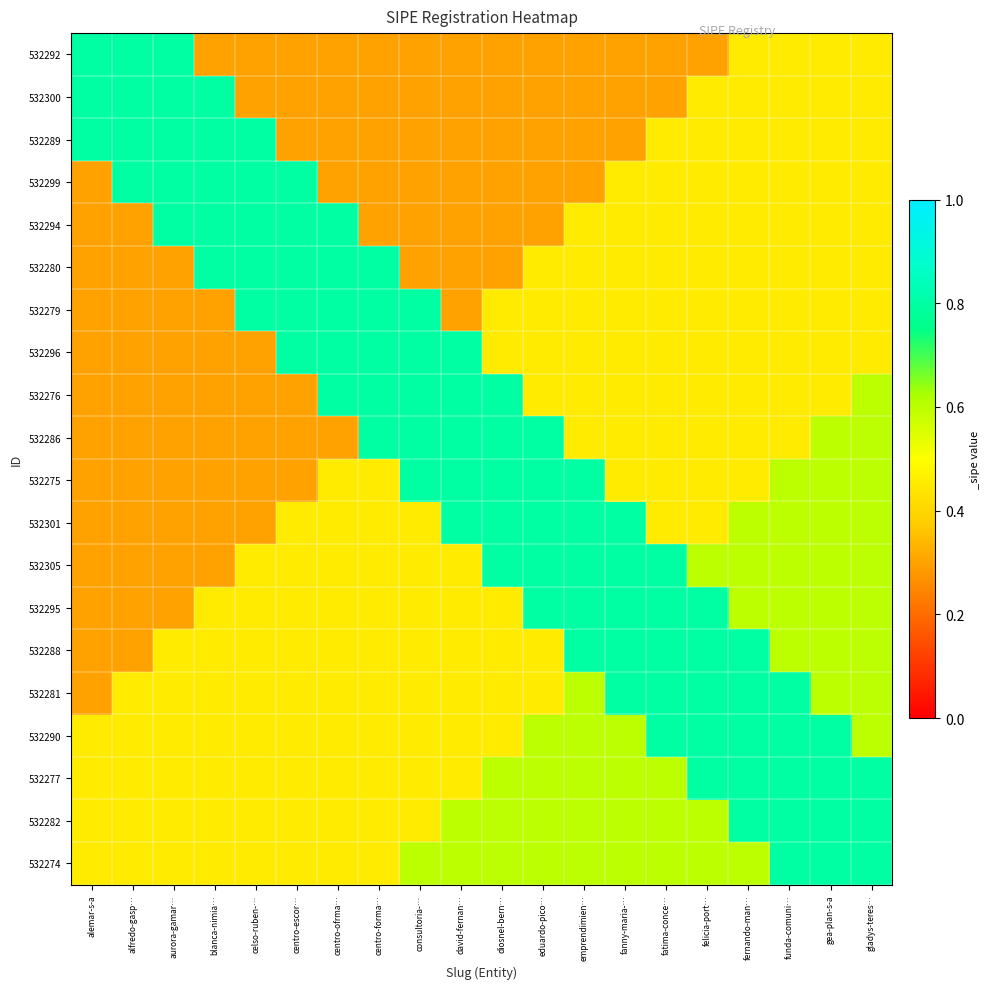

Between alemar-s-a and alfredo-gasp…, which is larger?

alemar-s-a